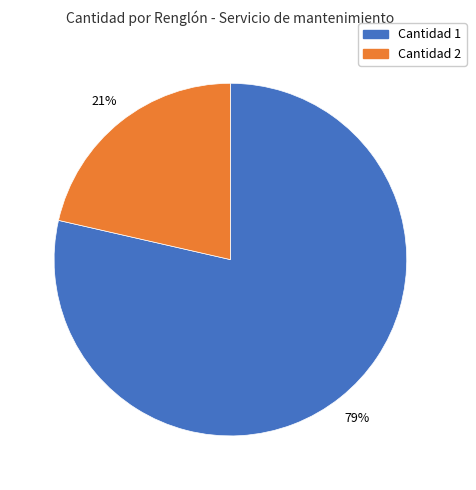

Does any single category account for the majority?

Yes